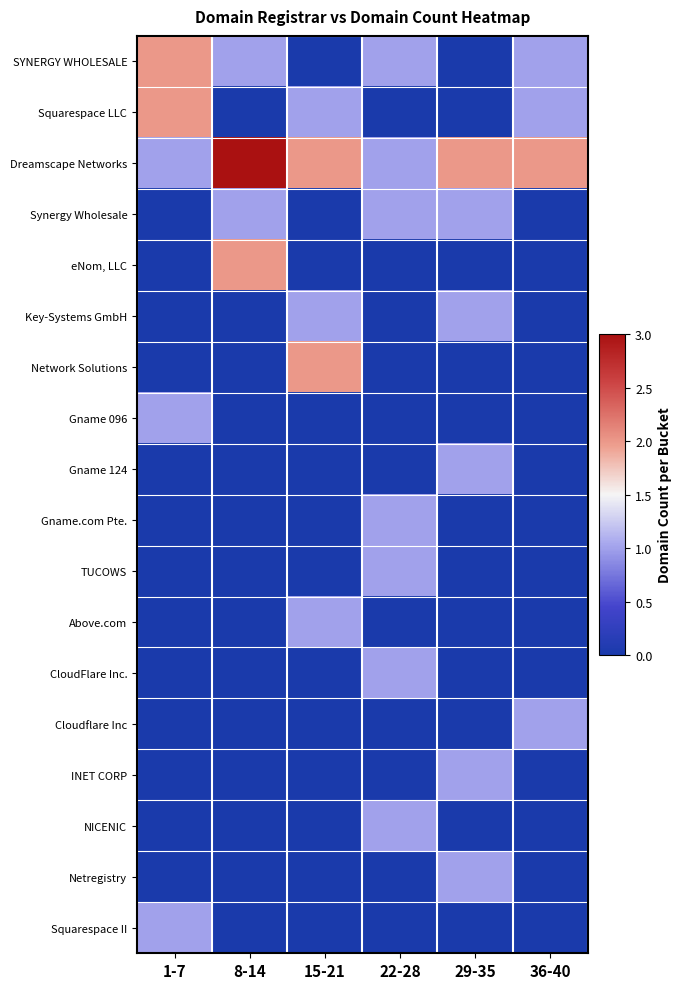

At which category is the sum across all series the highest?

1-7